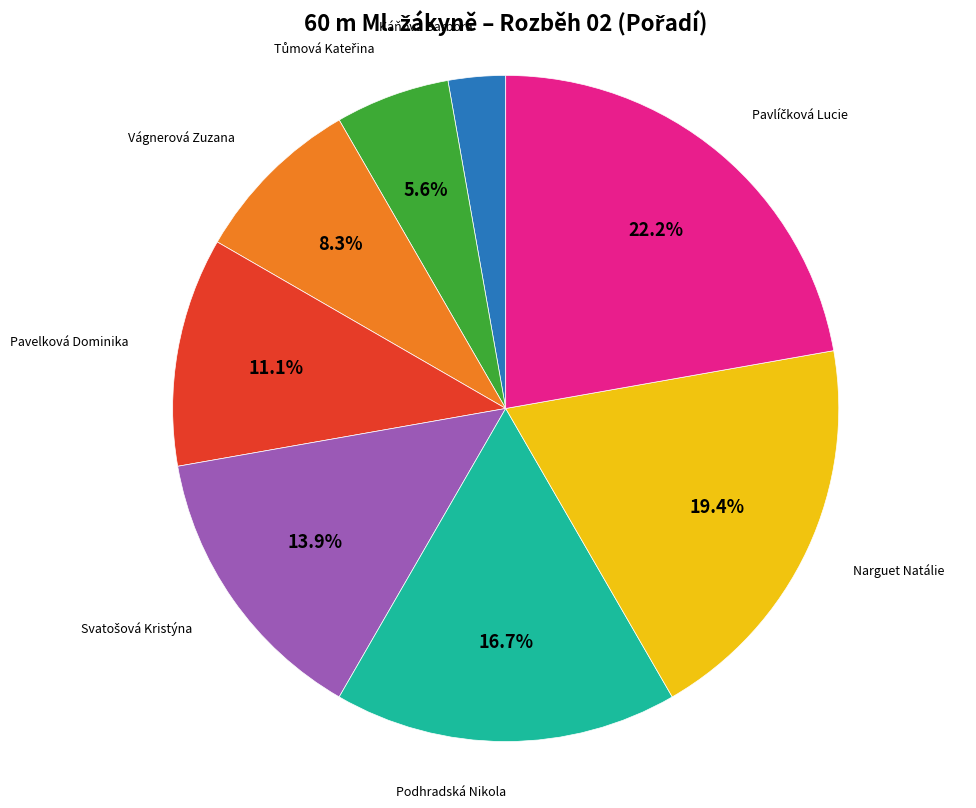

To the nearest percent, what is the difference between the largest and smallest slice percentages?

19%